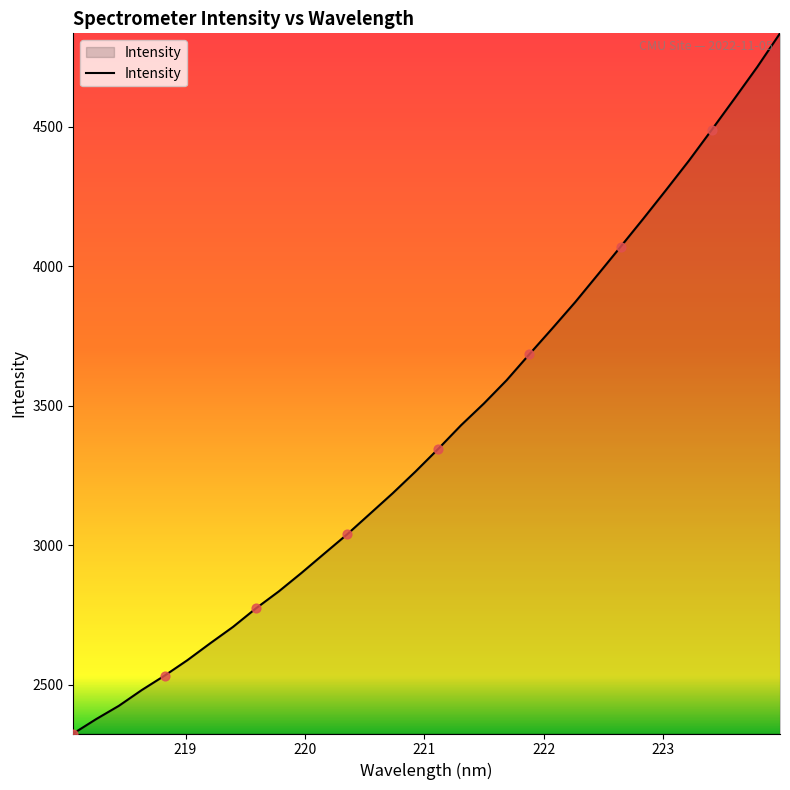

What is the maximum value shown in the chart?

4835.8